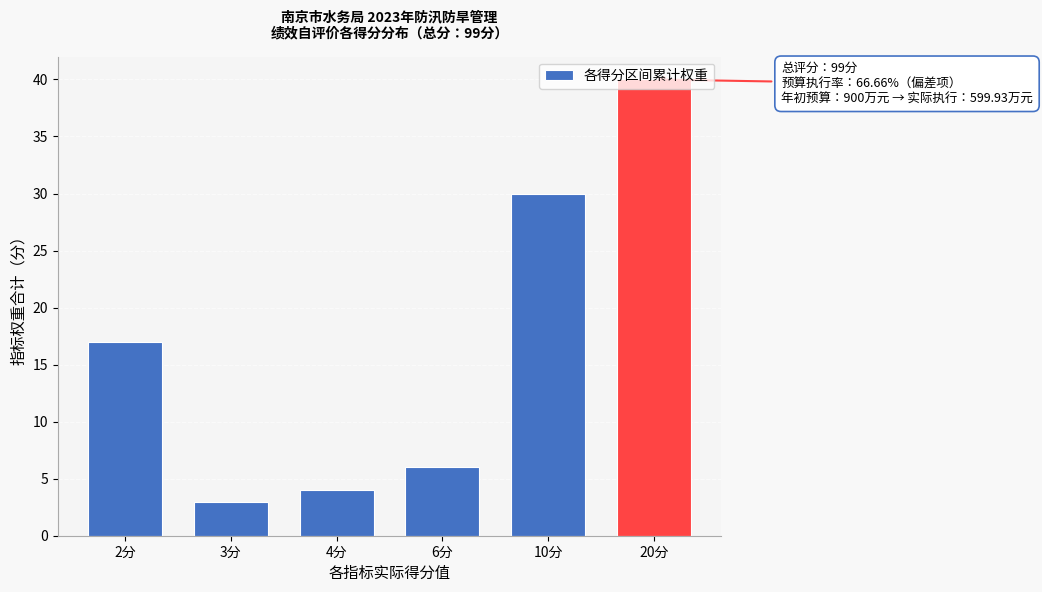

What is the minimum value shown in the chart?

3